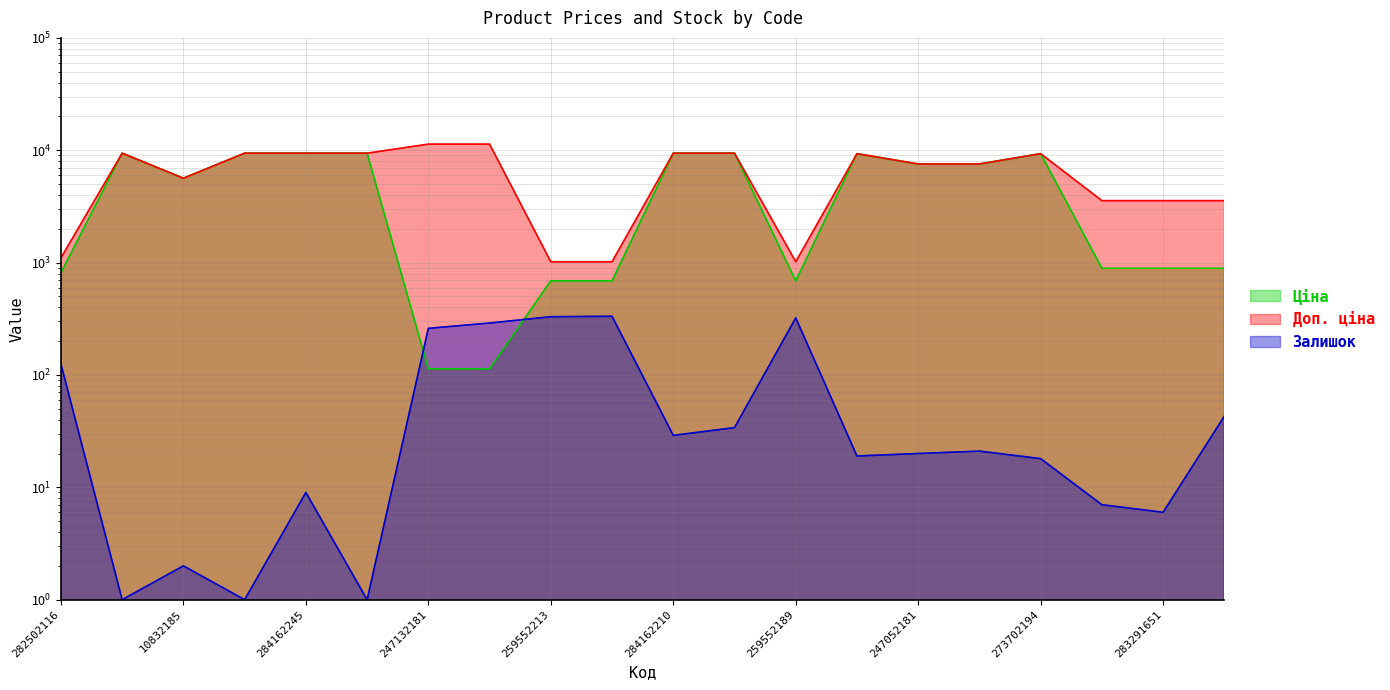

How many distinct data groups are displayed?

3